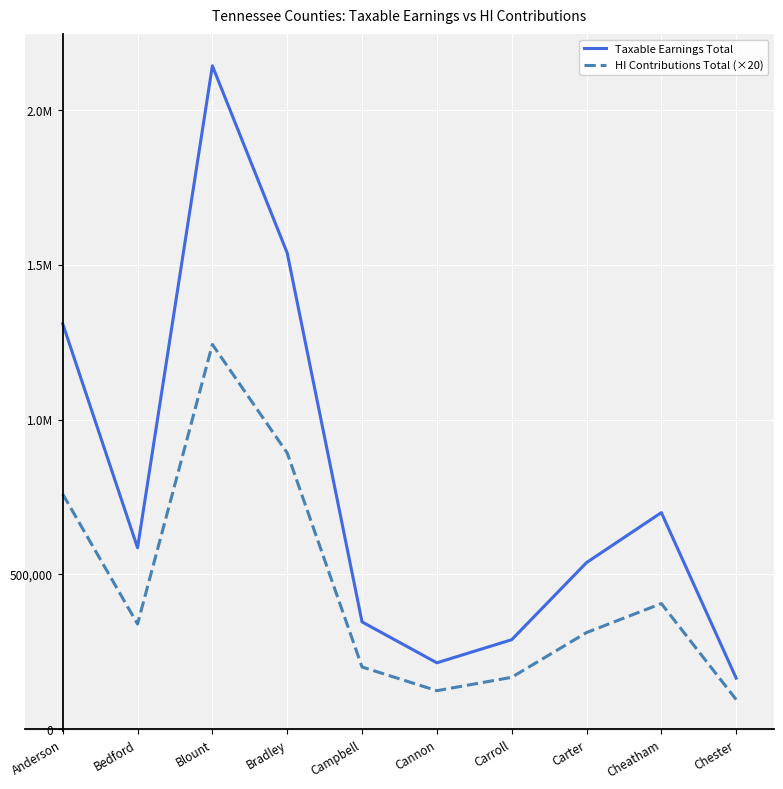

True or false: HI Contributions Total (×20) and Taxable Earnings Total cross at least once.

False